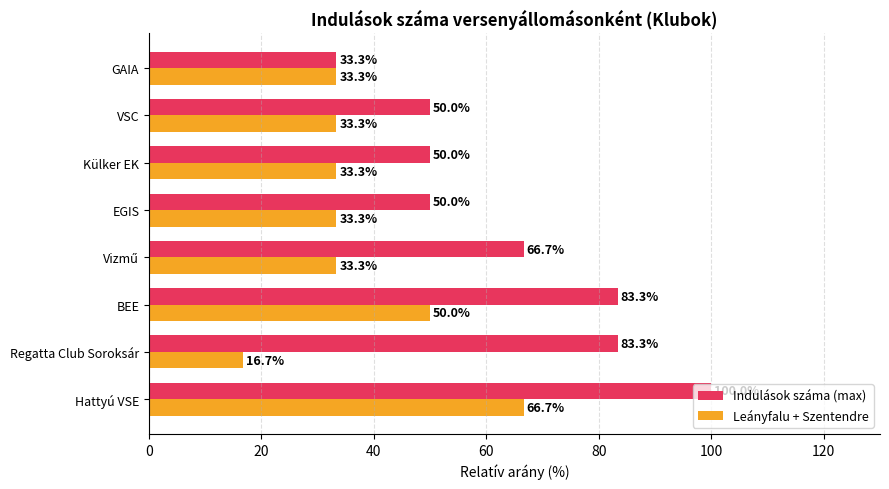

Which series has the largest total across all categories?

Indulások száma (max)